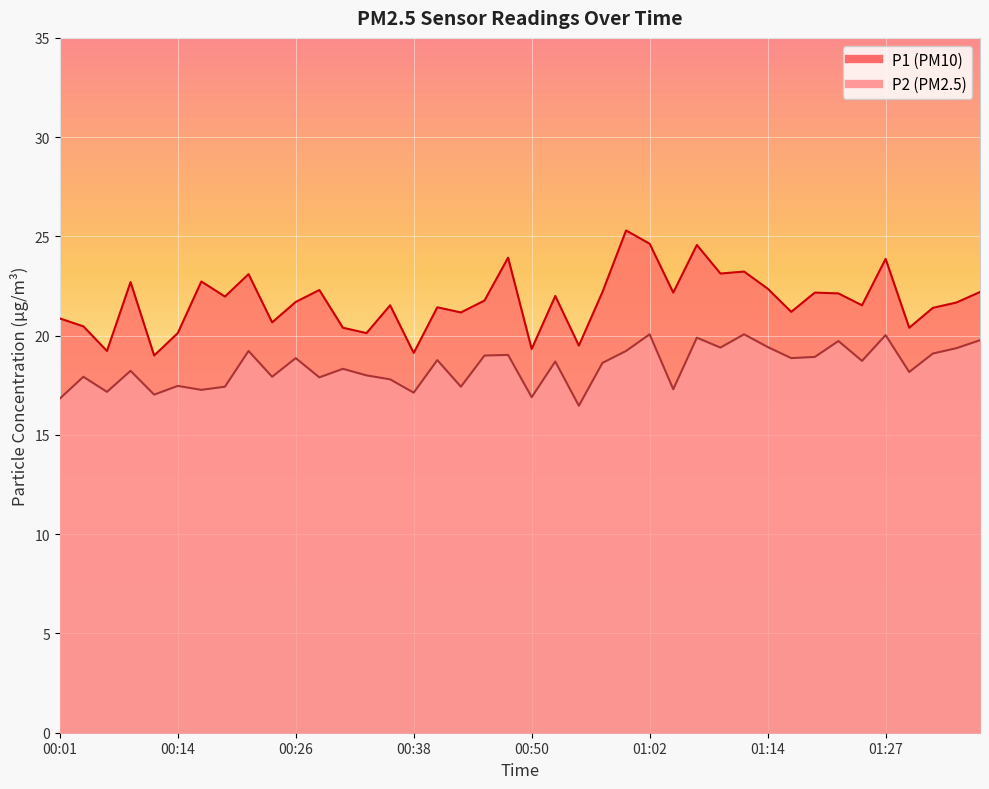

True or false: P1 and P2 cross at least once.

False